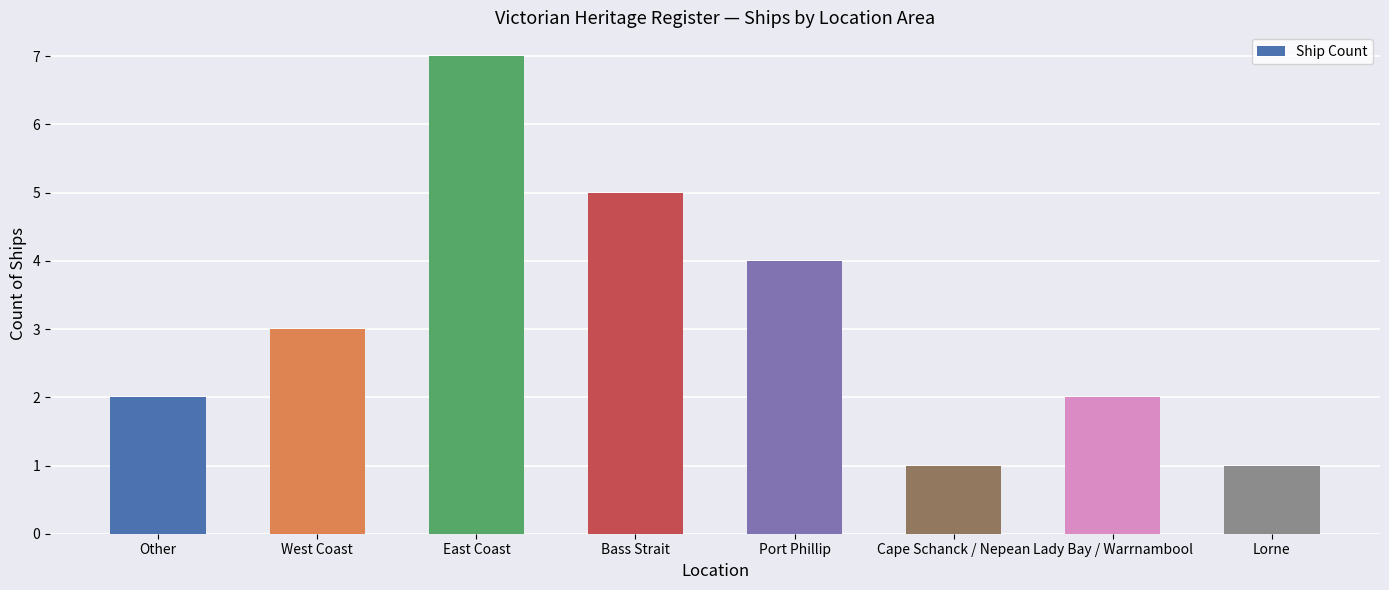

How many data points does each series have?

8